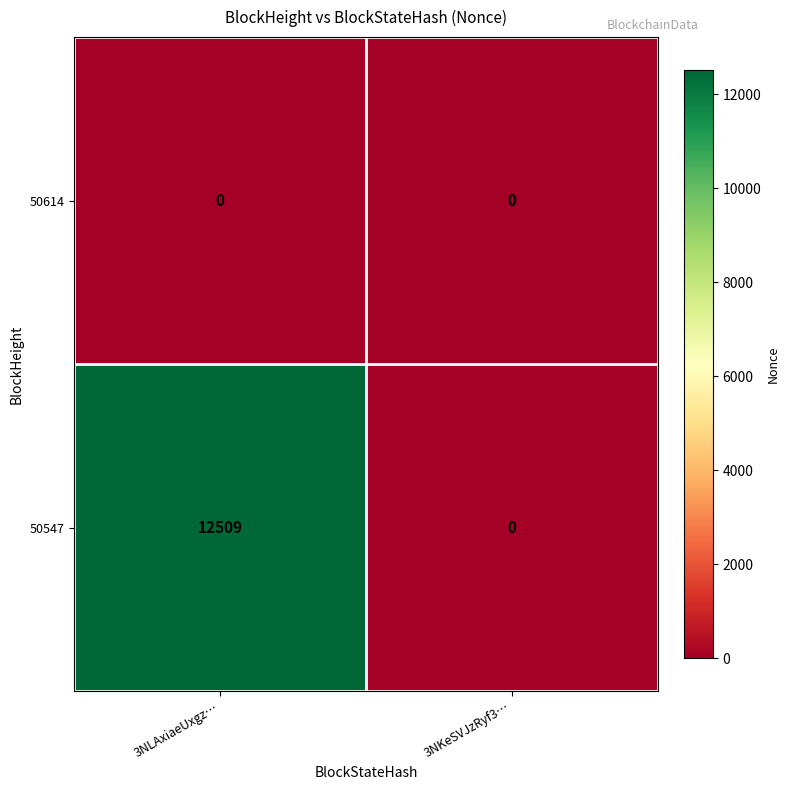

List the series in order of their overall mean, highest first.

50547, 50614